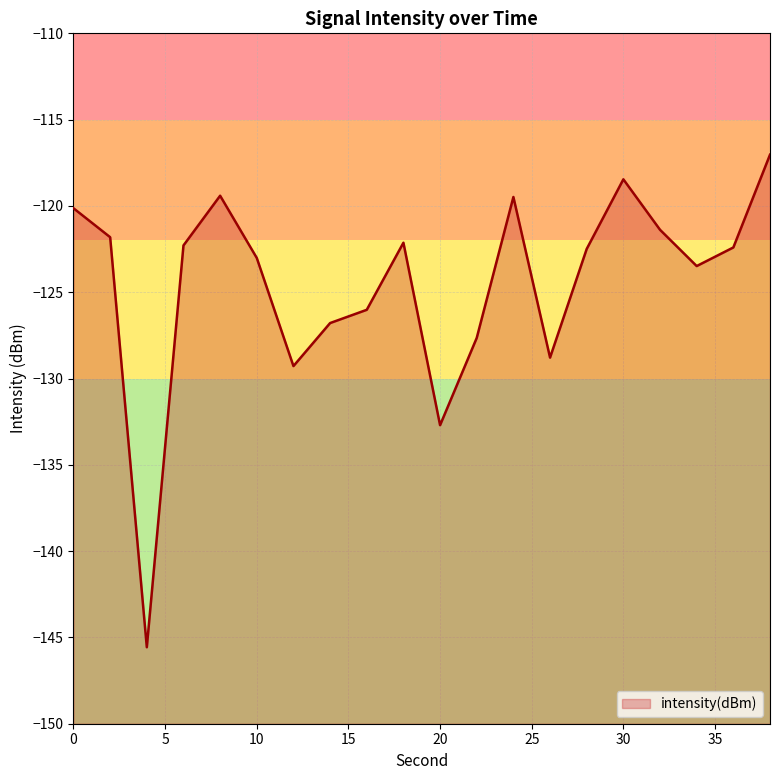

True or false: the data has more than 1 interior local peaks.

True